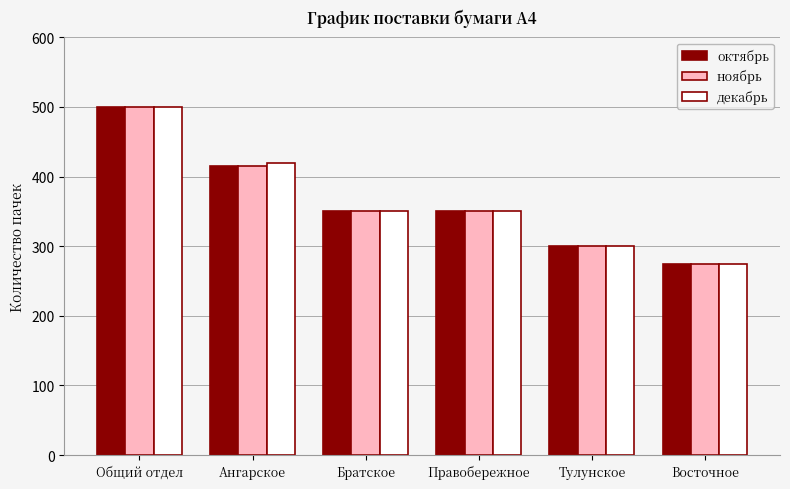

True or false: декабрь has a value of 350 at Братское.

True